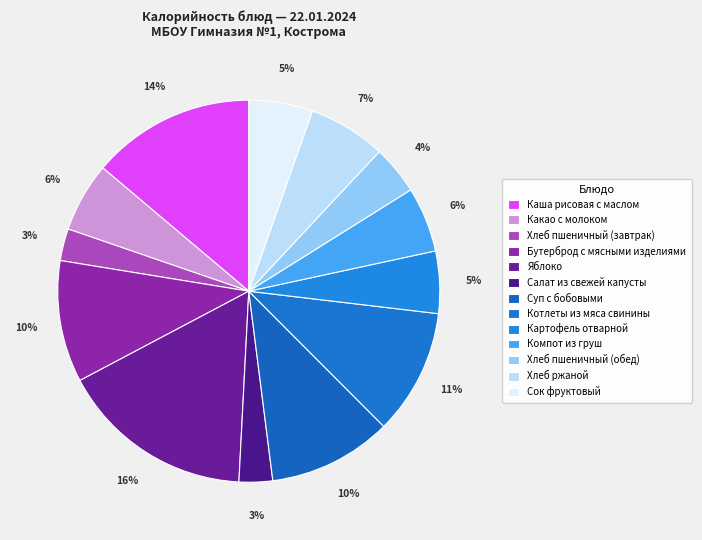

To the nearest percent, what is the combined percentage of Салат из свежей капусты and Компот из груш?

8%